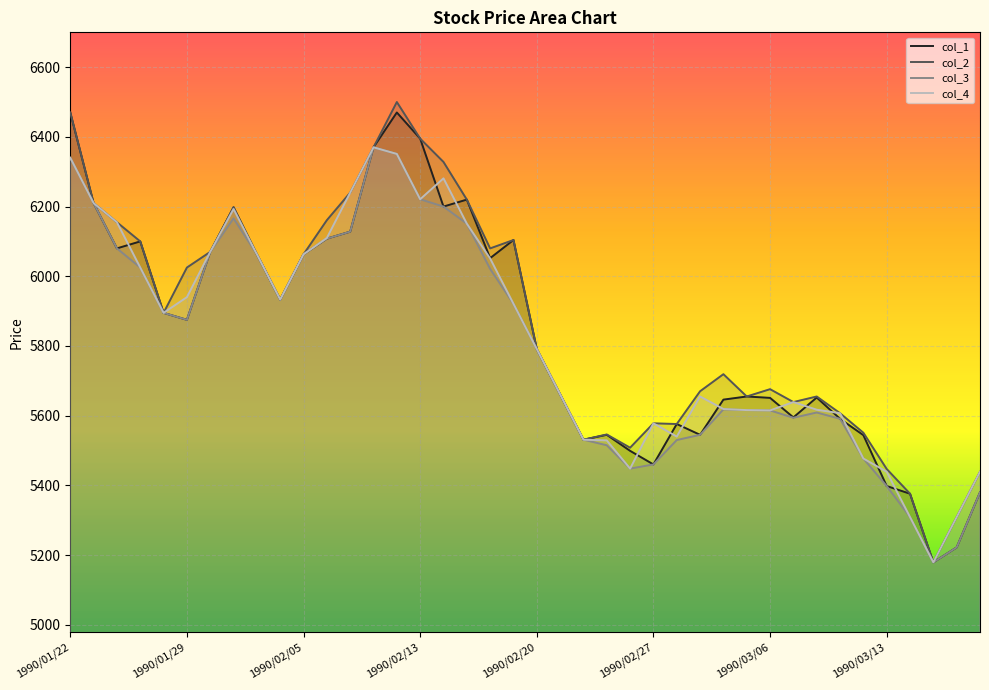

Read the col_4 value at 1990/02/05, to the nearest 10.

6060